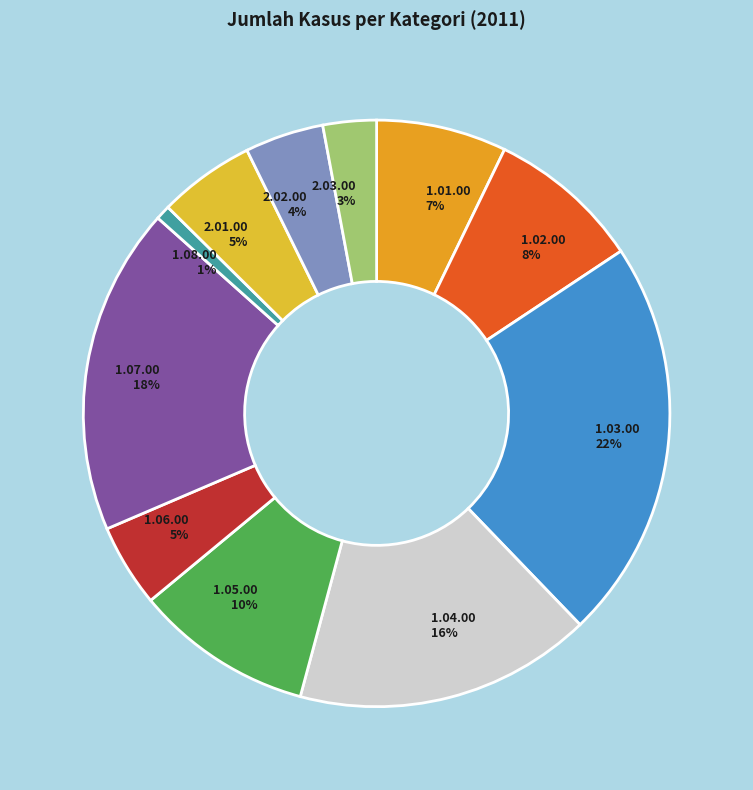

Between 1.08.00 and 2.03.00, which is larger?

2.03.00